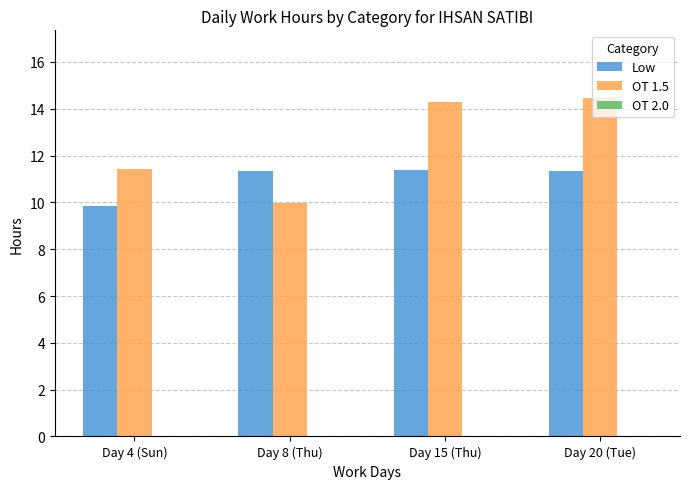

How many groups of bars are there?

4